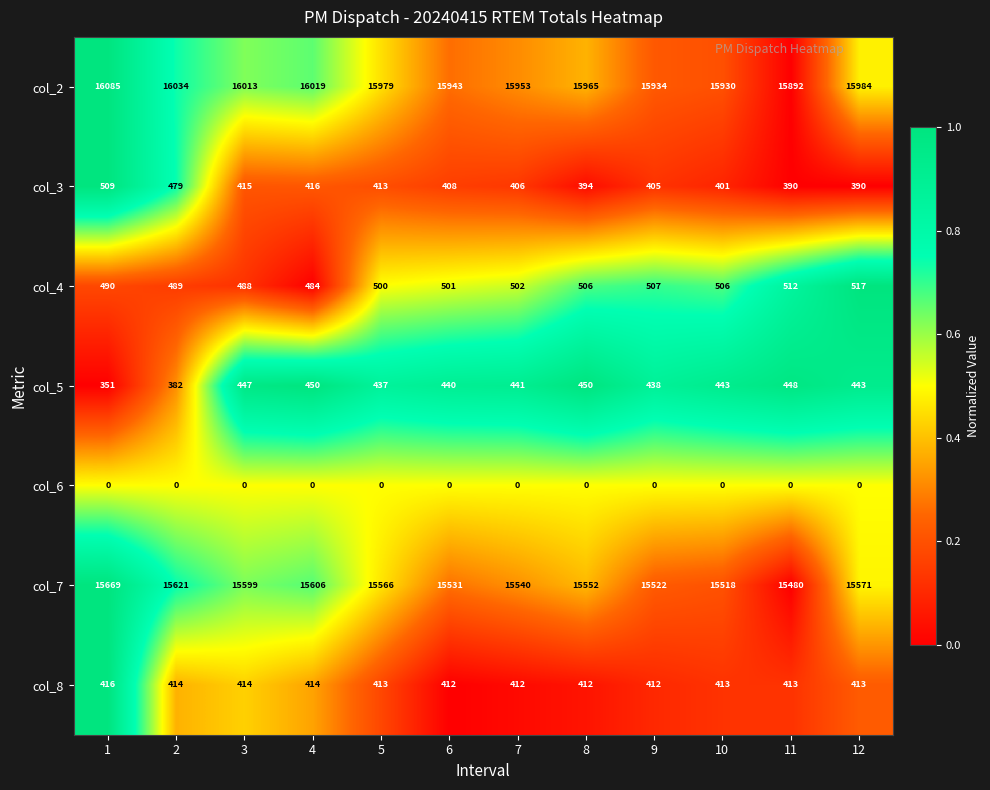

Which series has the largest total across all categories?

col_2